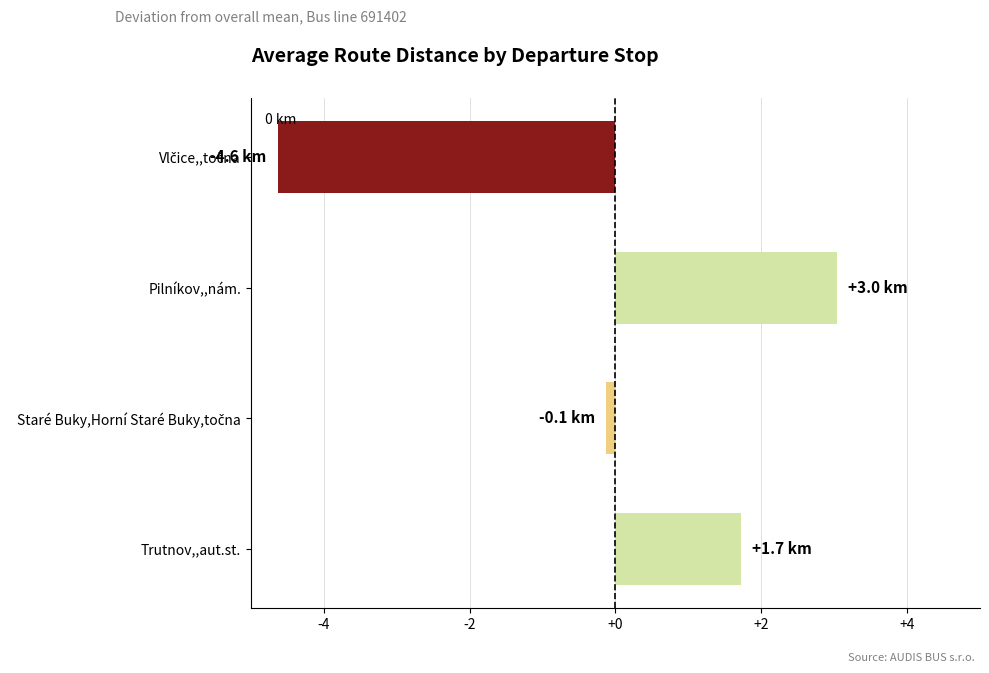

What is the difference between the second highest and minimum values?

6.4